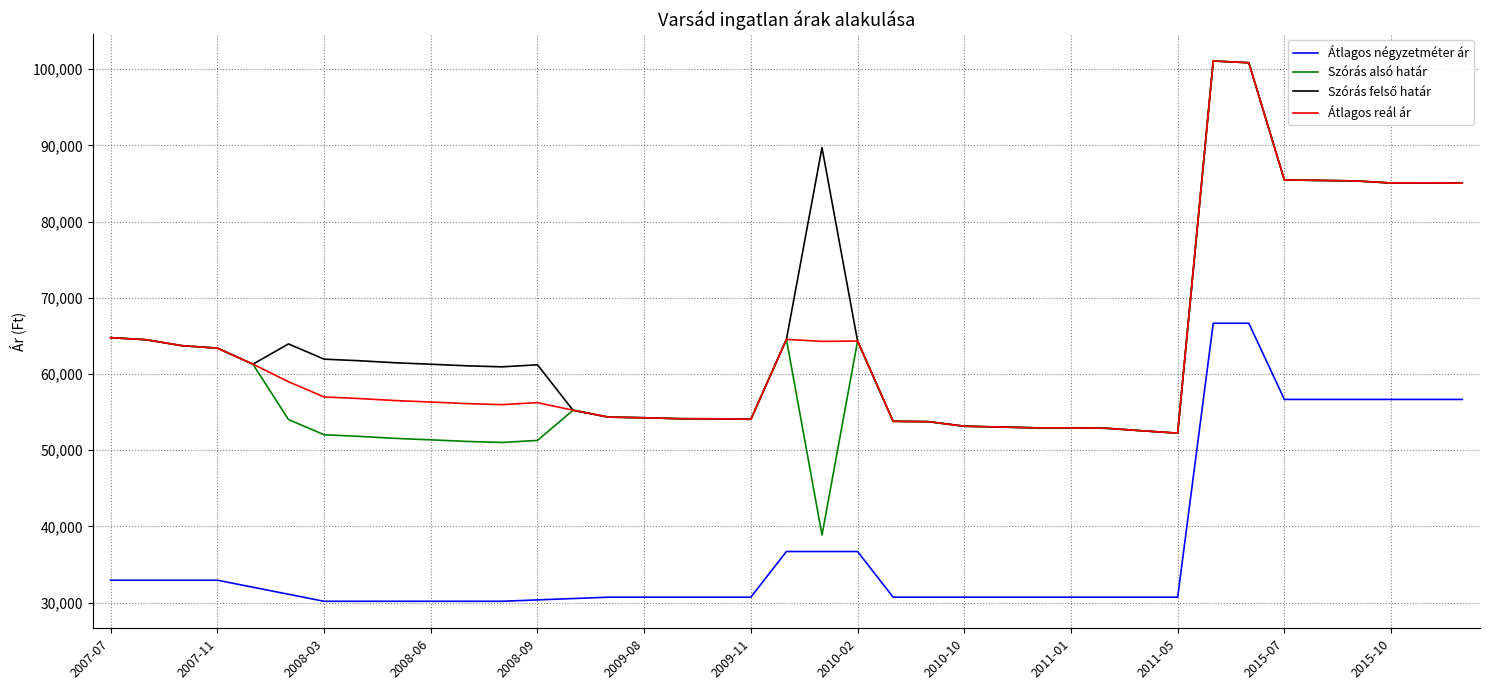

True or false: Átlagos reál ár and Átlagos négyzetméter ár cross at least once.

False